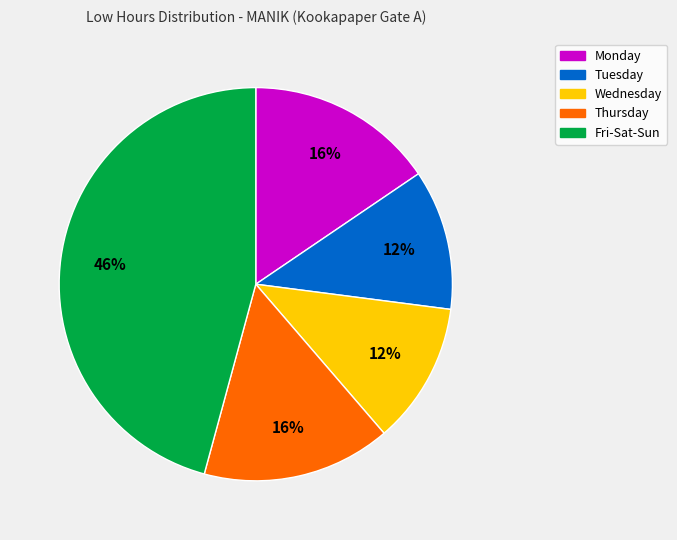

Is there a majority slice in this chart?

No